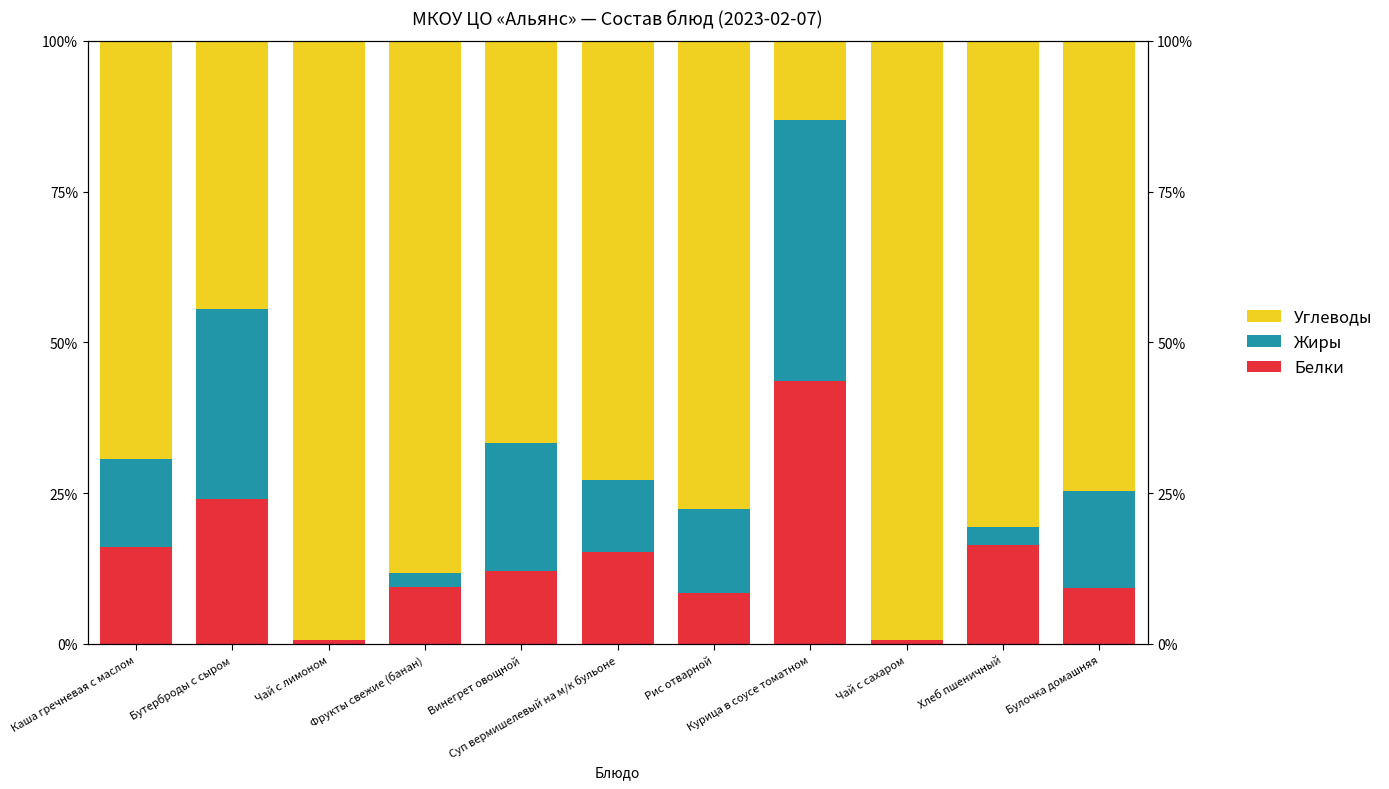

Is it true that Белки equals 16.5 at Хлеб пшеничный?

True